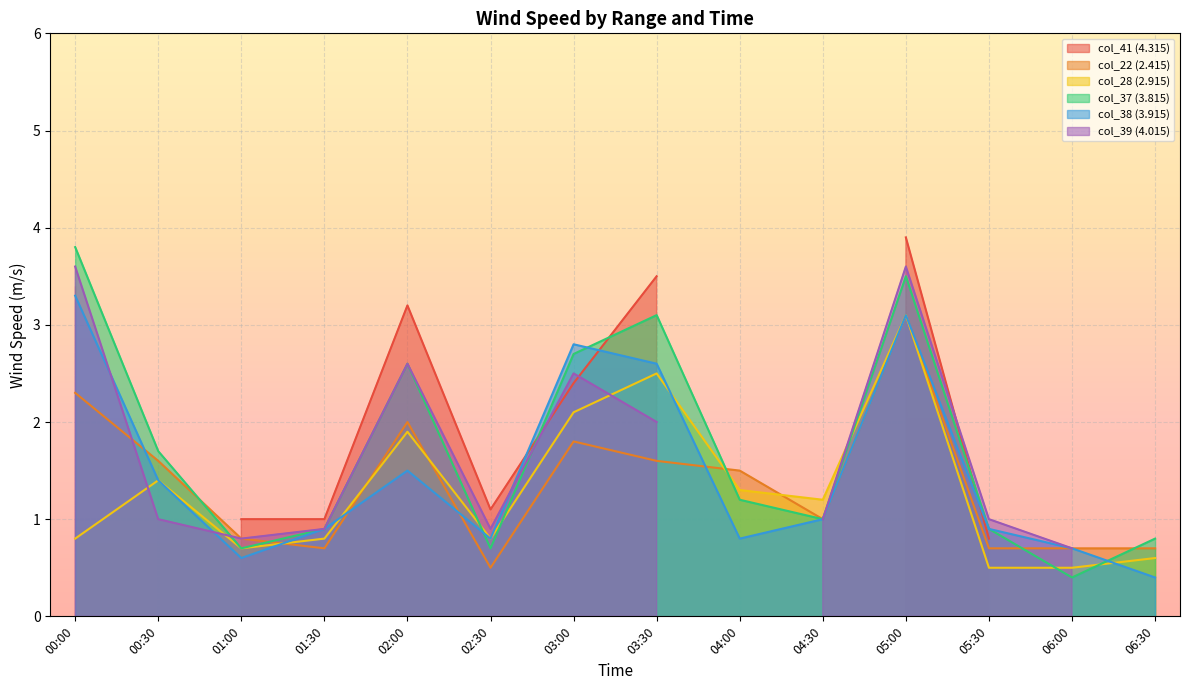

True or false: col_37 (3.815) has a value of 1.0 at 04:30.

True